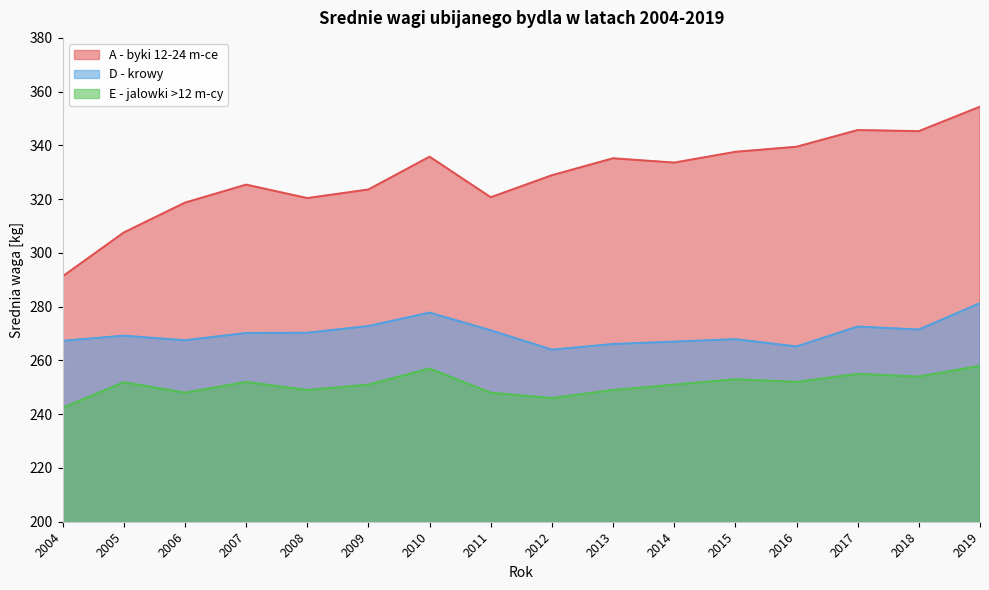

How many data points in D - krowy are less than 270?

8